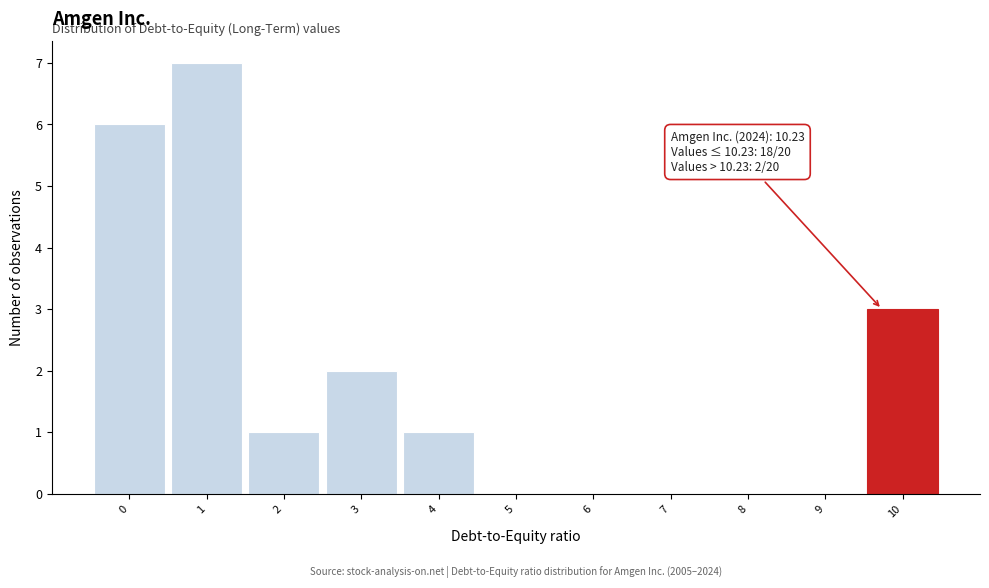

Reading left to right, extract all data points from this chart.

0=6	1=7	2=1	3=2	4=1	5=0	6=0	7=0	8=0	9=0	10=3